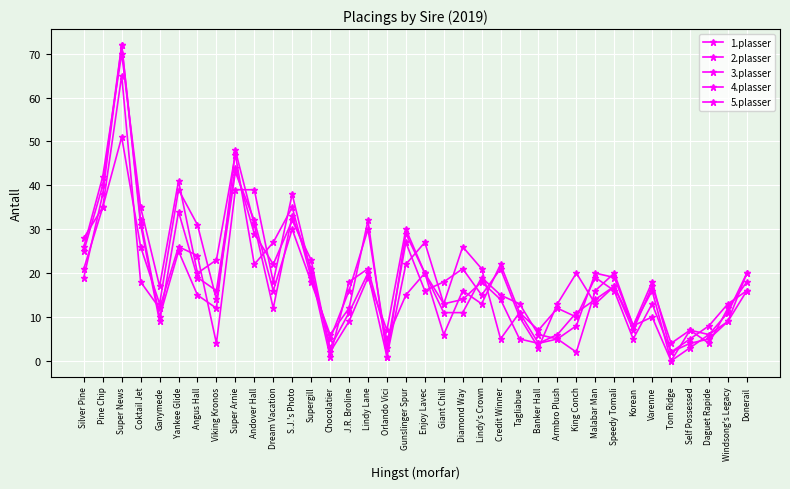

In 1.plasser, how many points are lower than both neighbors (excluding endpoints)?

12